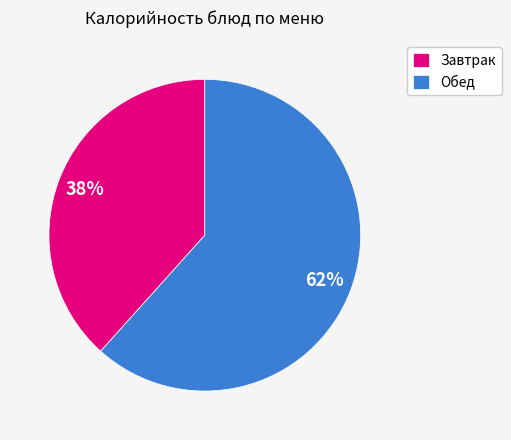

What is the smallest slice in the pie chart?

Завтрак